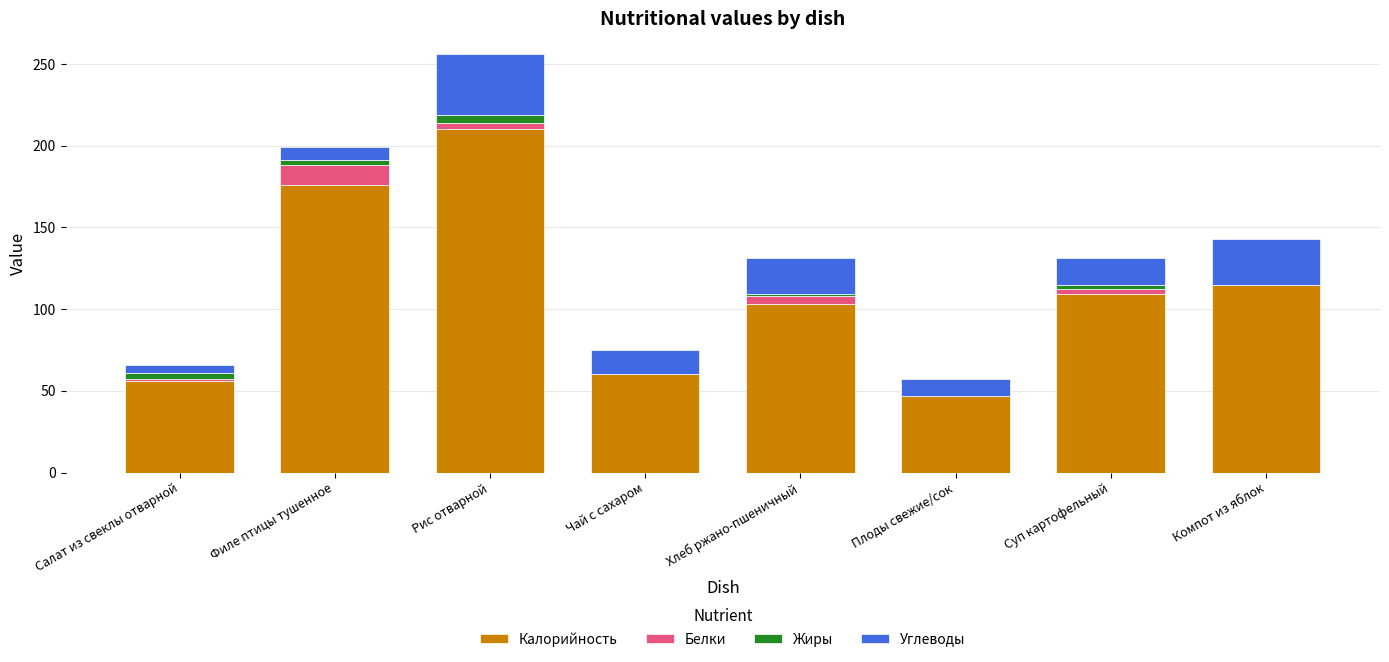

At which category is the sum across all series the highest?

Рис отварной